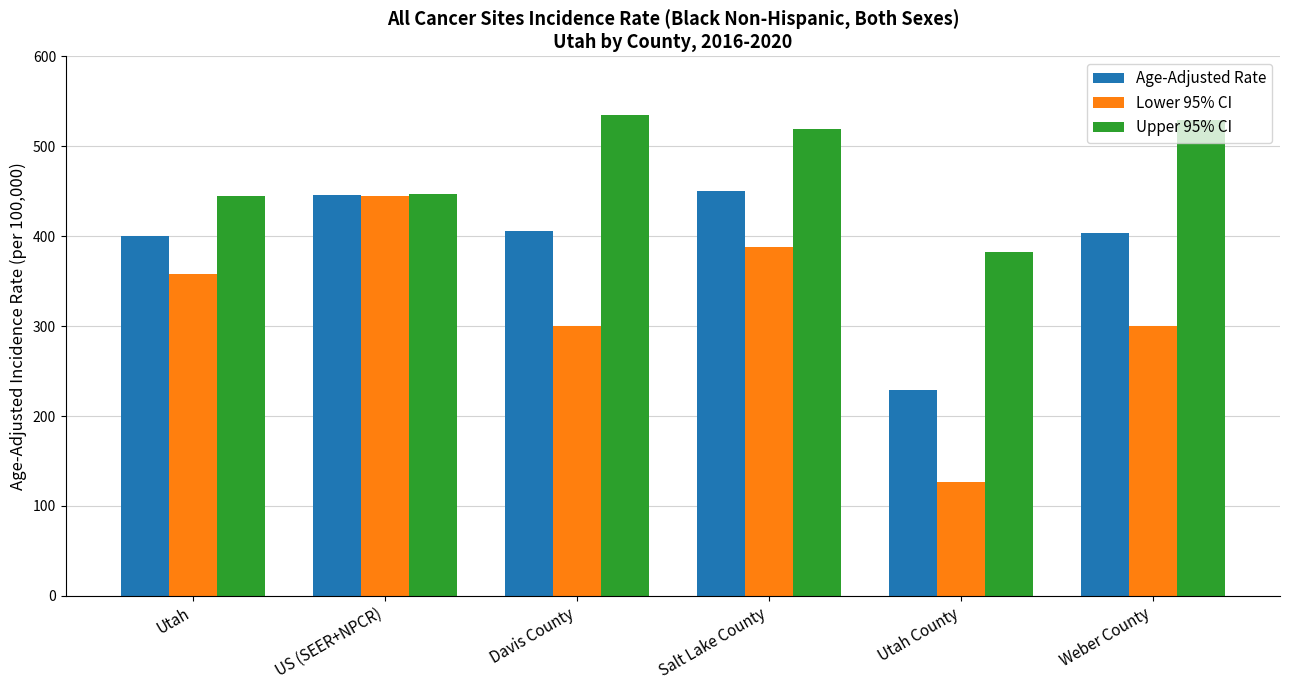

What value does the Upper 95% CI series have at Salt Lake County?

519.3